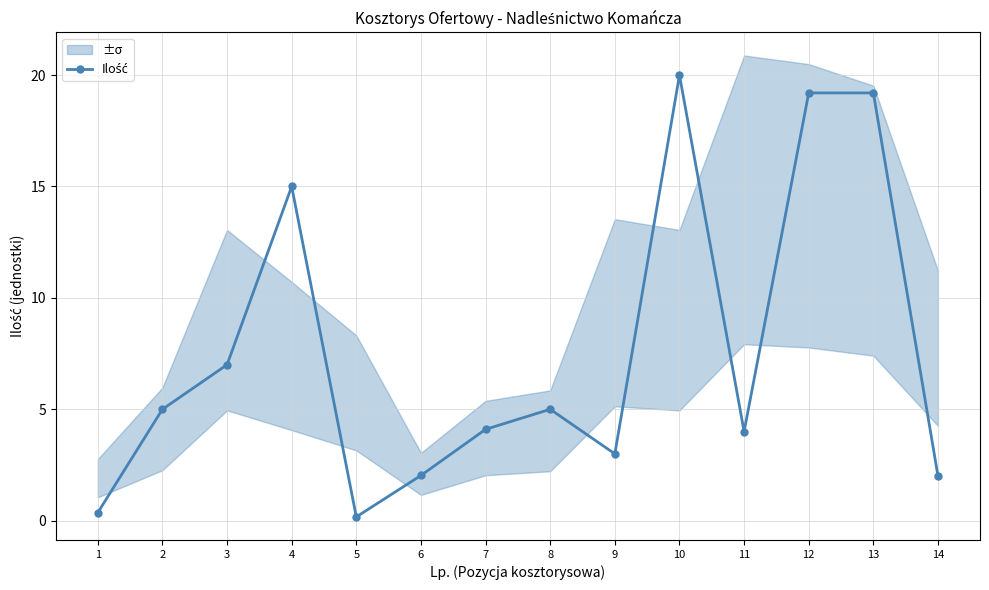

True or false: the data has more than 0 interior local peaks.

True